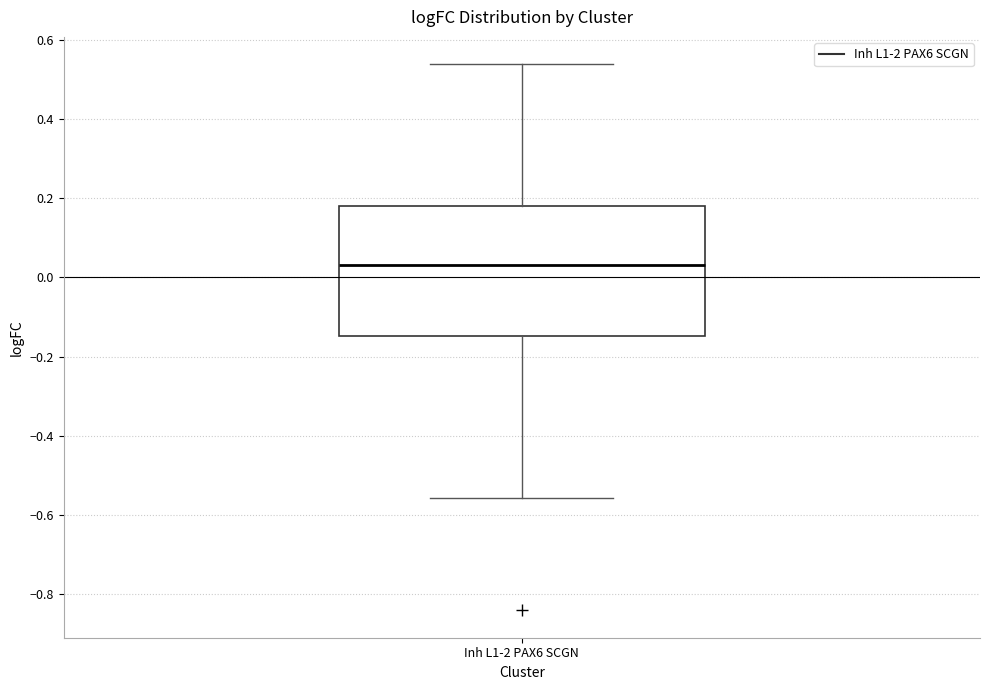

Where does the lower whisker of the box for Inh L1-2 PAX6 SCGN end on the y-axis? The values are not printed on the chart, so give them approximately, as read against the axis.

-0.56